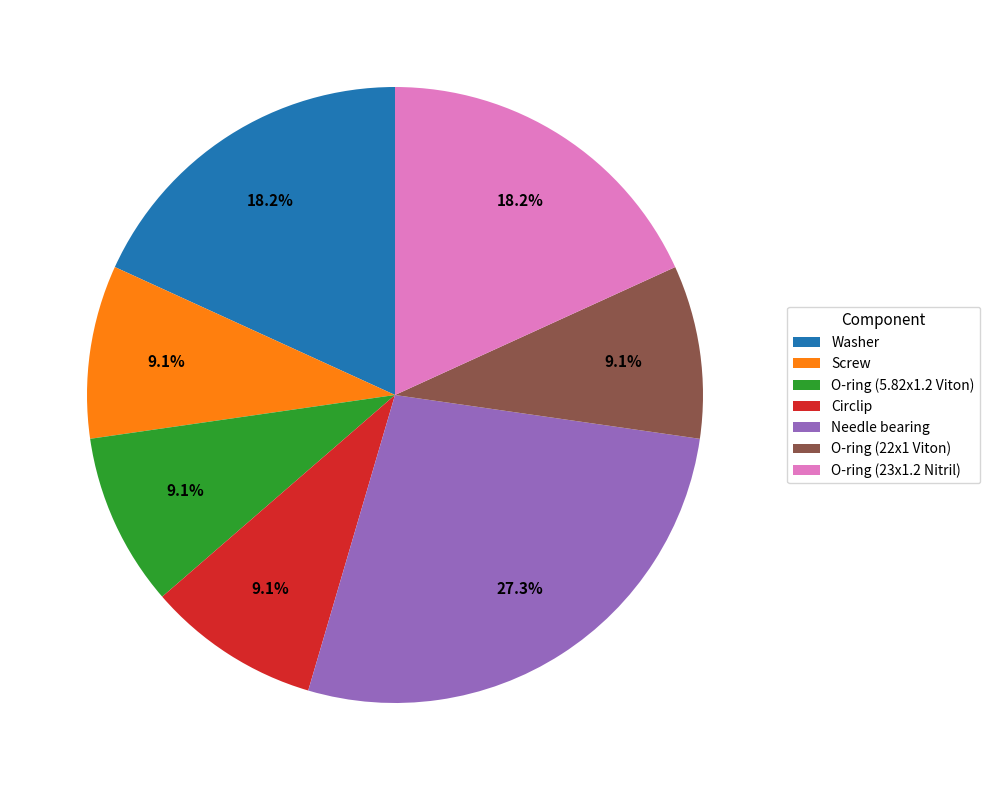

Approximately how many times larger is the value at Needle bearing compared to Circlip?

3.0